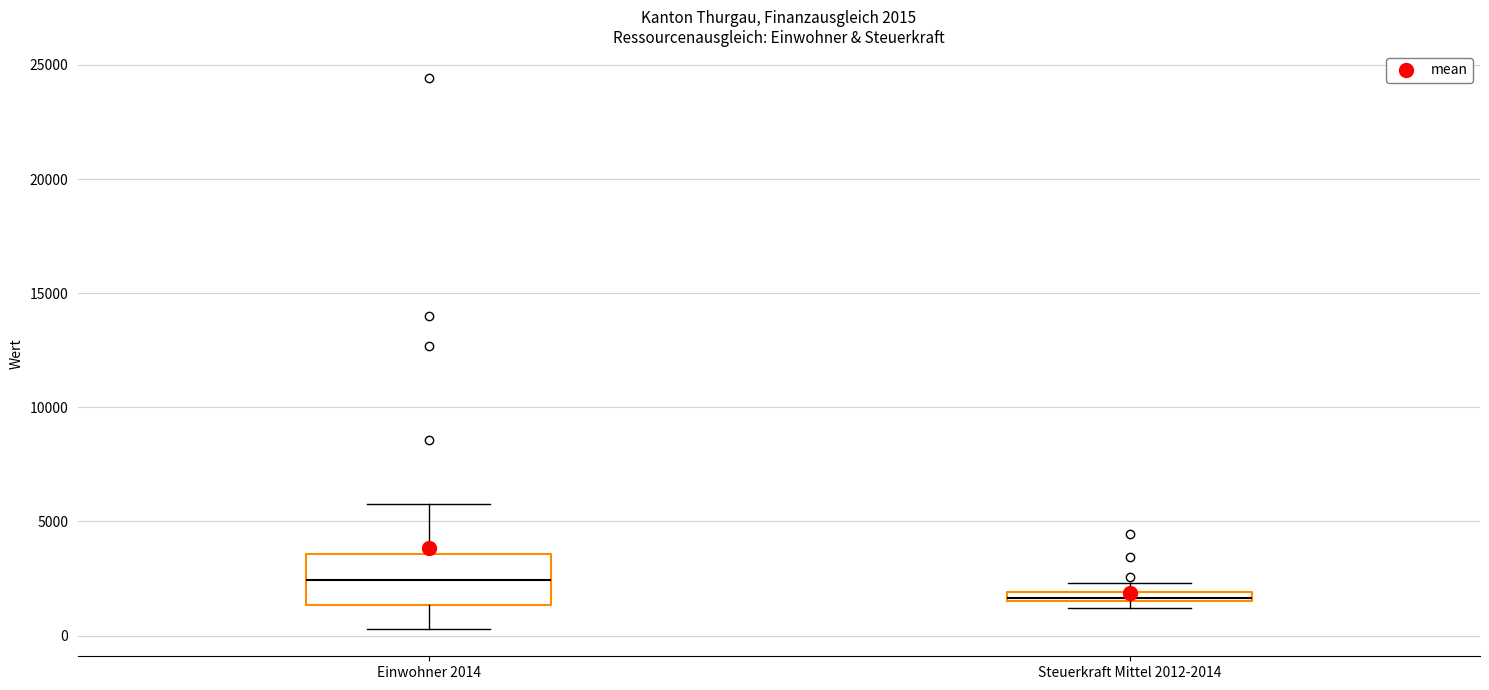

Which box has the highest median line?

Einwohner 2014